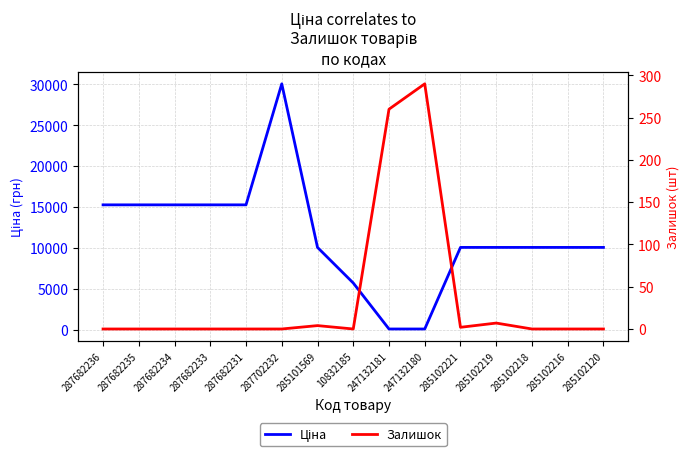

Which series has the widest spread of values?

Ціна